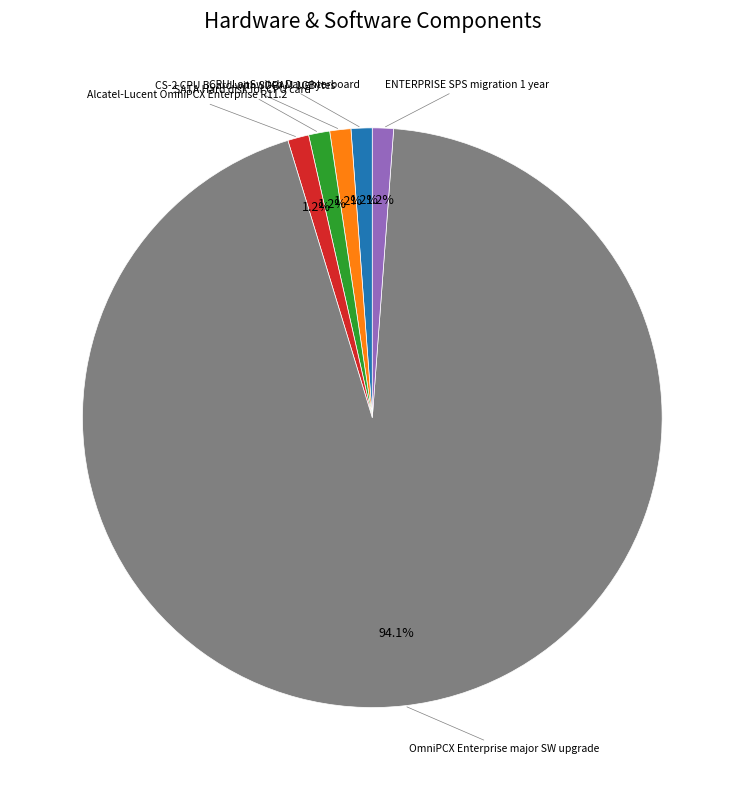

To the nearest percent, what is the average slice percentage?

17%